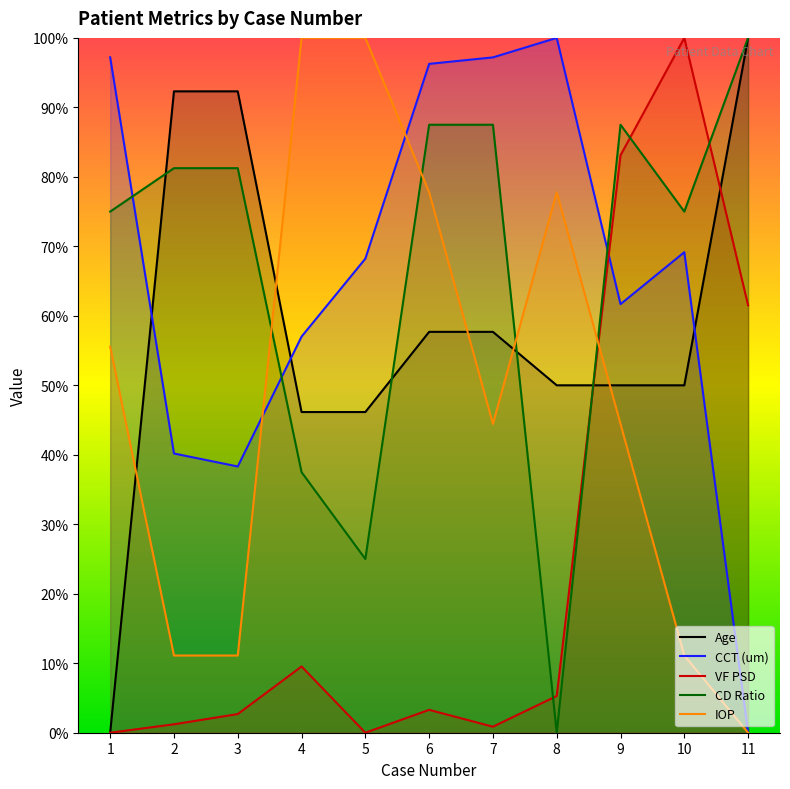

How many interior local valleys does the IOP series have?

1